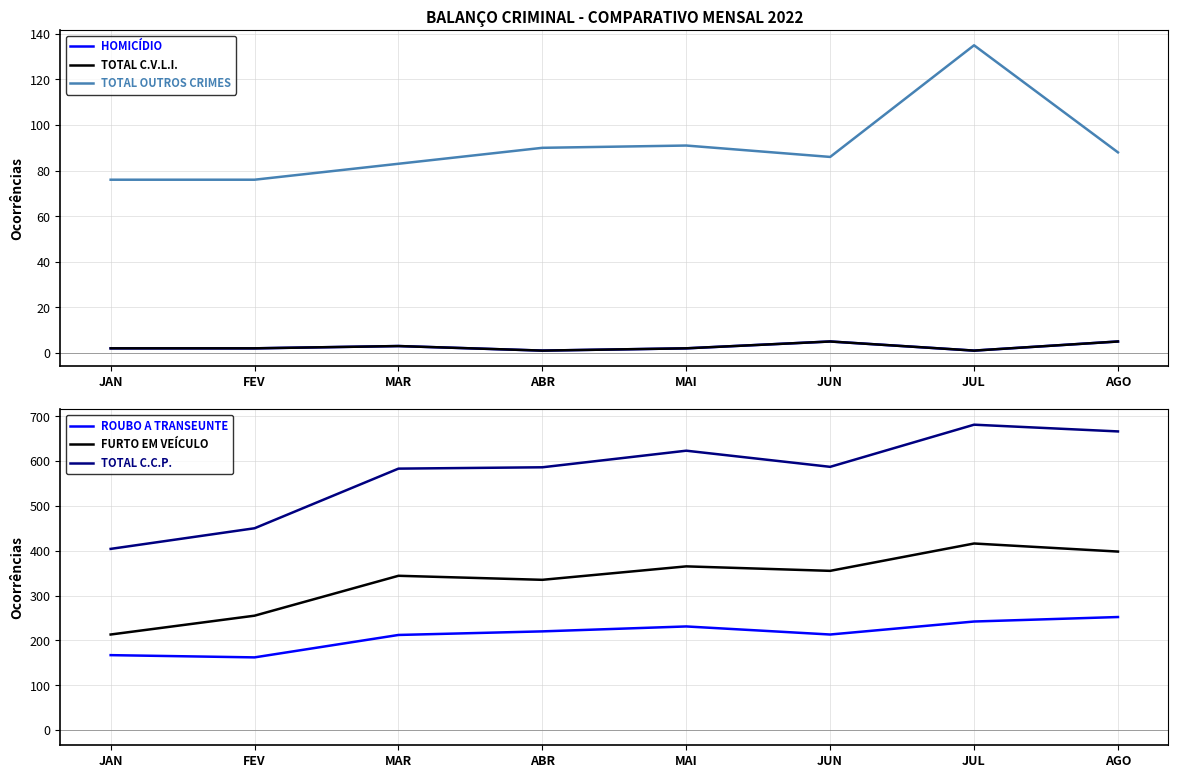

Reading left to right, what are all the values shown in this chart?

HOMICÍDIO: JAN=2	FEV=2	MAR=3	ABR=1	MAI=2	JUN=5	JUL=1	AGO=5
TOTAL C.V.L.I.: JAN=2	FEV=2	MAR=3	ABR=1	MAI=2	JUN=5	JUL=1	AGO=5
TOTAL OUTROS CRIMES: JAN=76	FEV=76	MAR=83	ABR=90	MAI=91	JUN=86	JUL=135	AGO=88
ROUBO A TRANSEUNTE: JAN=167	FEV=162	MAR=212	ABR=220	MAI=231	JUN=213	JUL=242	AGO=252
FURTO EM VEÍCULO: JAN=213	FEV=255	MAR=344	ABR=335	MAI=365	JUN=355	JUL=416	AGO=398
TOTAL C.C.P.: JAN=404	FEV=450	MAR=583	ABR=586	MAI=623	JUN=587	JUL=681	AGO=666